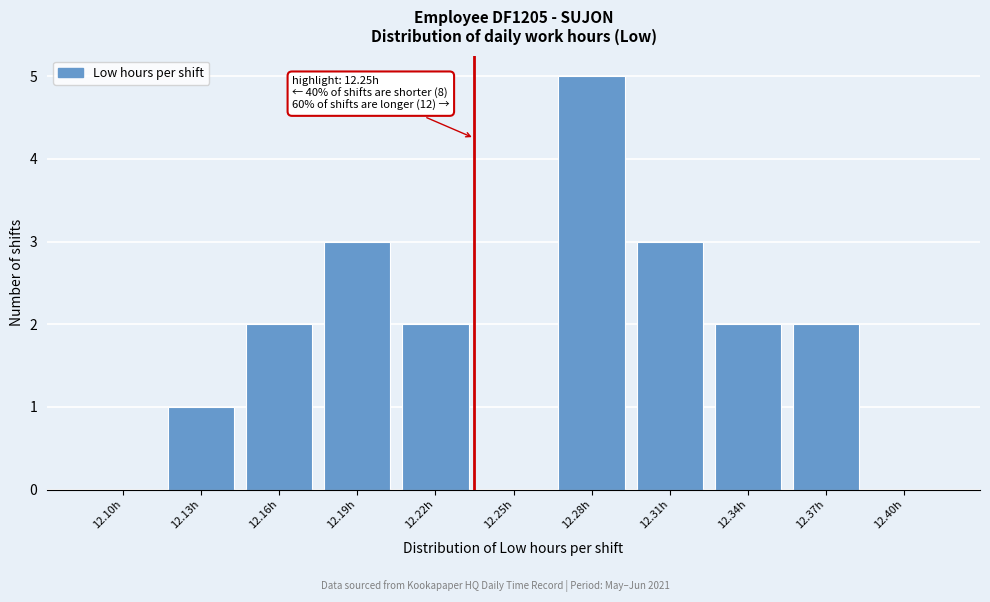

Reading left to right, transcribe all the data shown in this chart.

12.10h=0	12.13h=1	12.16h=2	12.19h=3	12.22h=2	12.25h=0	12.28h=5	12.31h=3	12.34h=2	12.37h=2	12.40h=0